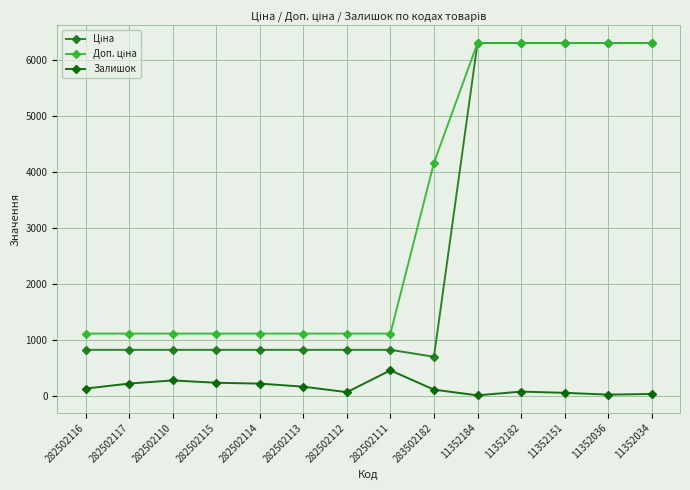

True or false: Залишок has more than 0 points higher than both neighbors.

True